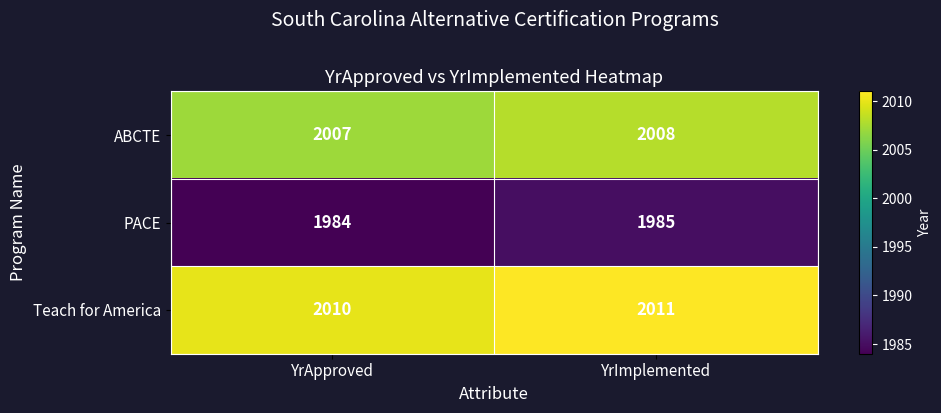

The value of ABCTE at YrApproved is 1259. True or false?

False